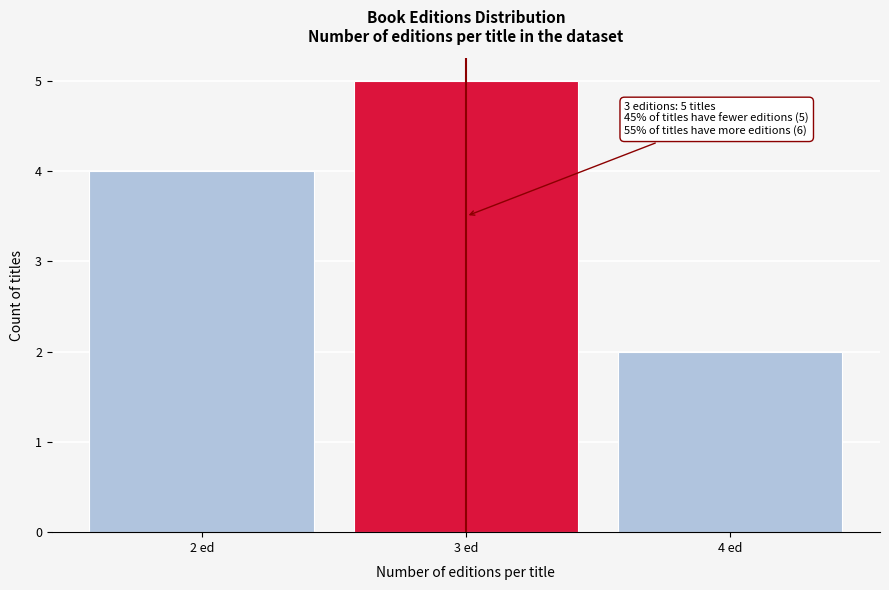

Reading right to left, extract all data points from this chart.

2	5	4